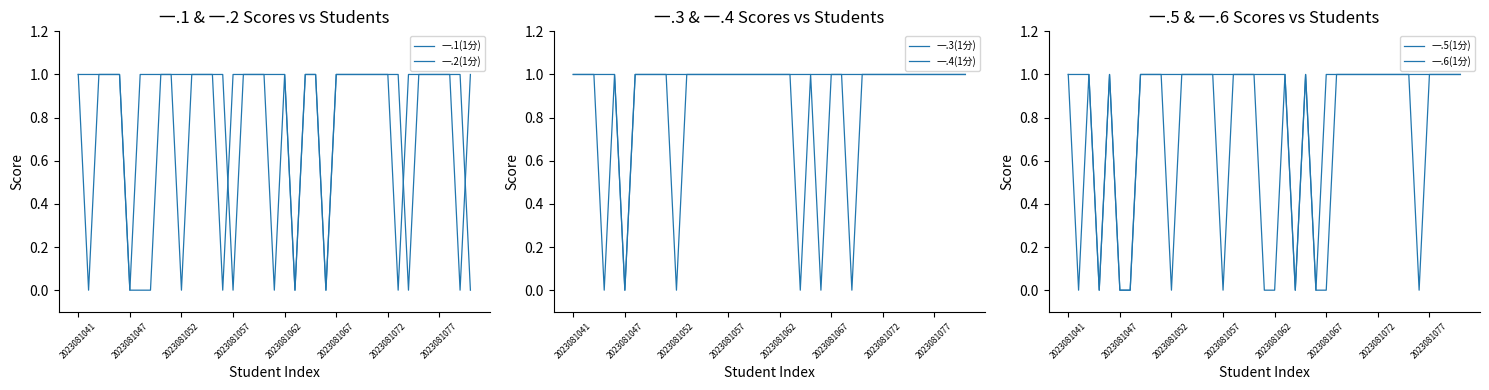

At which label does 一.2(1分) reach its peak?

2023081041